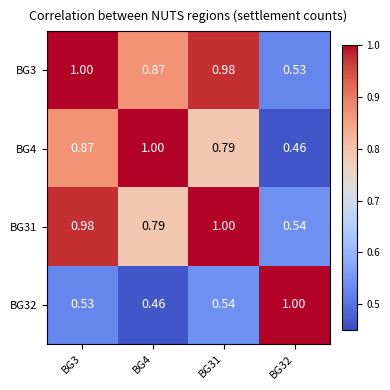

Is the value of BG31 at BG3 greater than the value of BG4 at BG4?

No